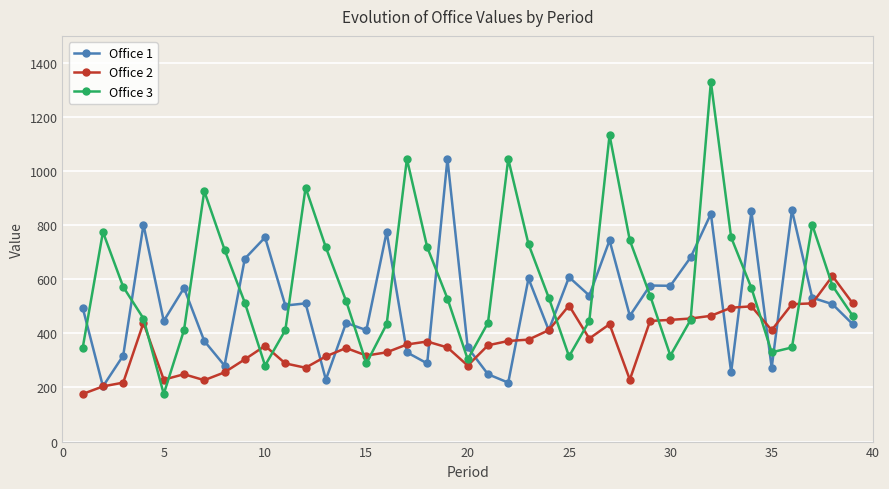

True or false: Office 3 has more than 0 points higher than both neighbors.

True